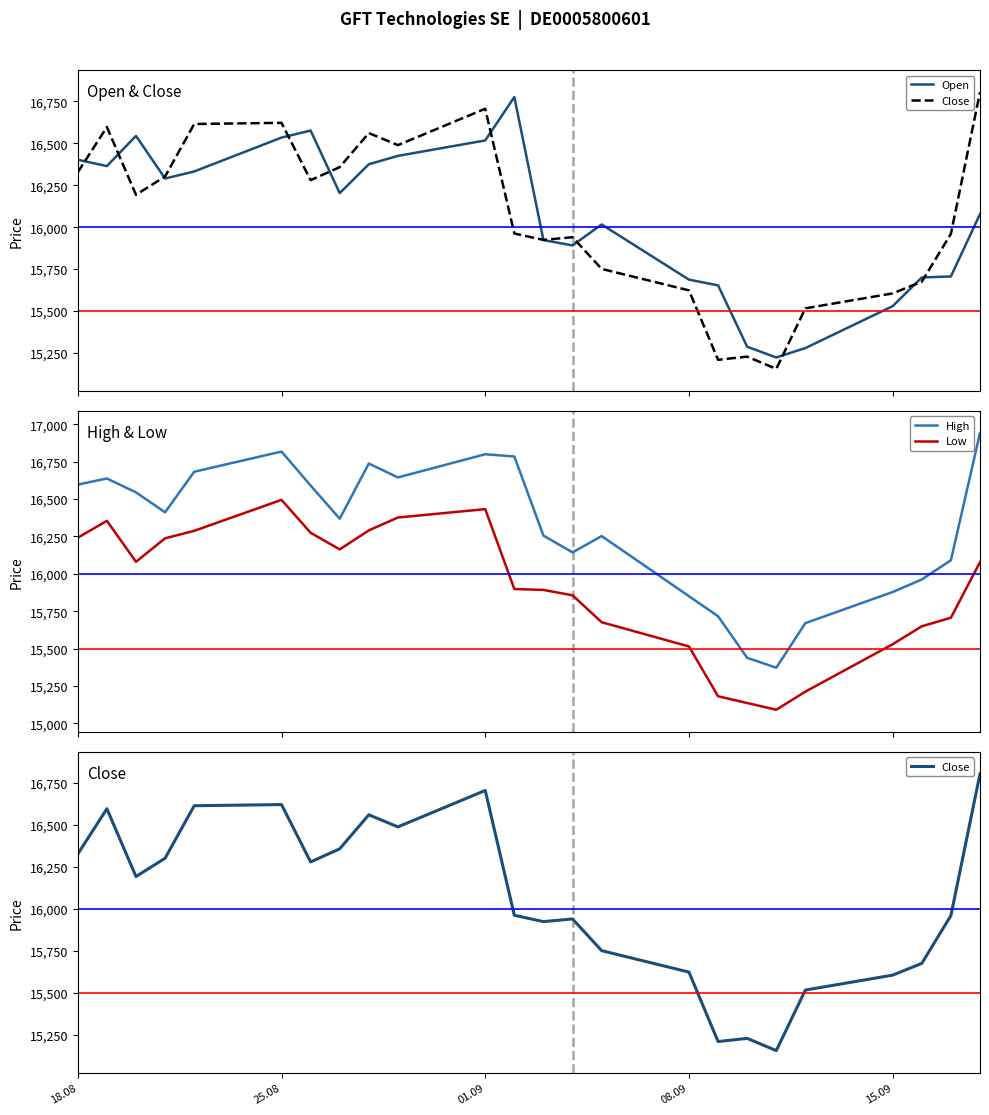

True or false: Close has more than 1 interior local peaks.

True